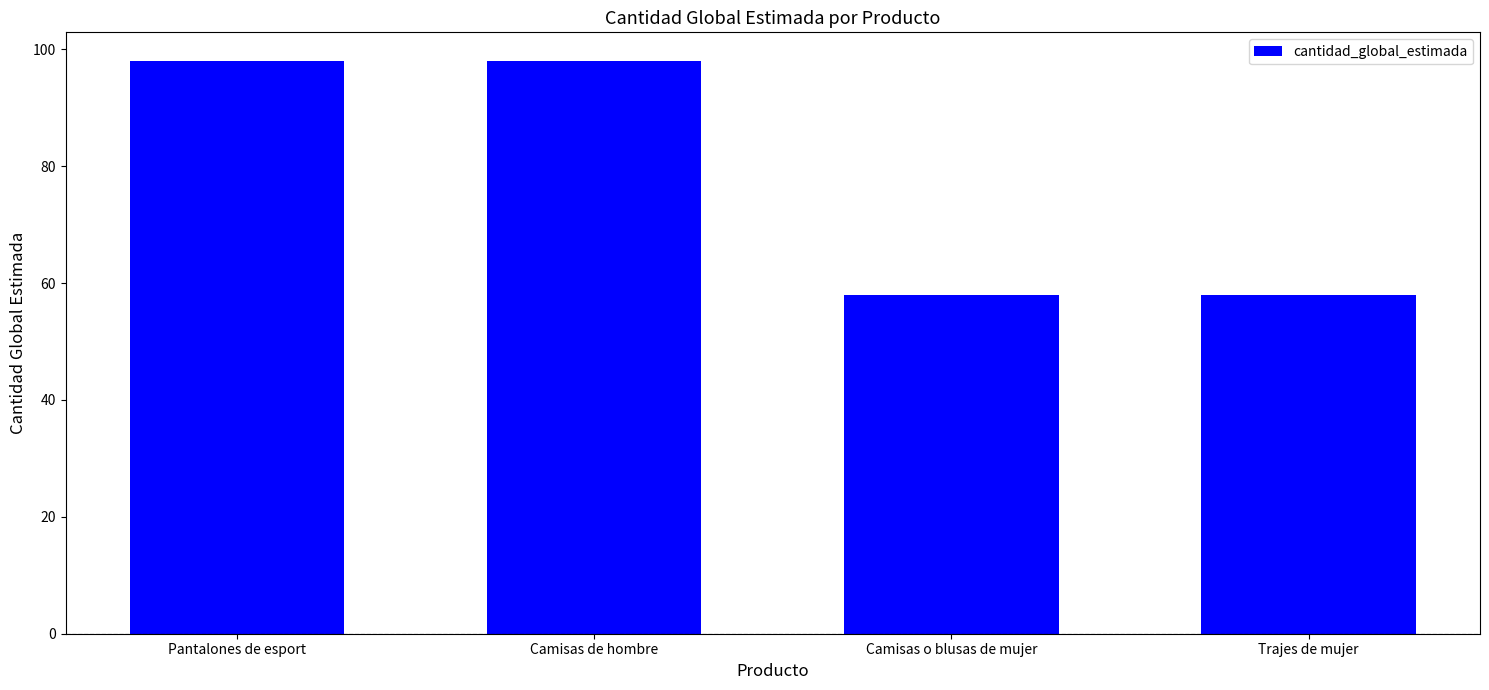

Which has a higher value, Pantalones de esport or Camisas o blusas de mujer?

Pantalones de esport